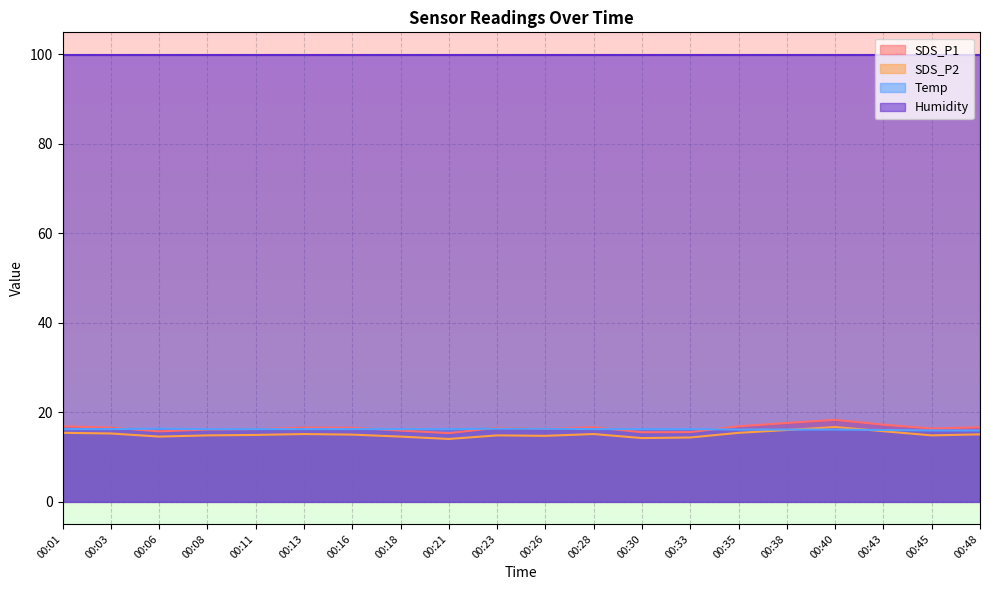

At which label does SDS_P1 reach its minimum?

00:21